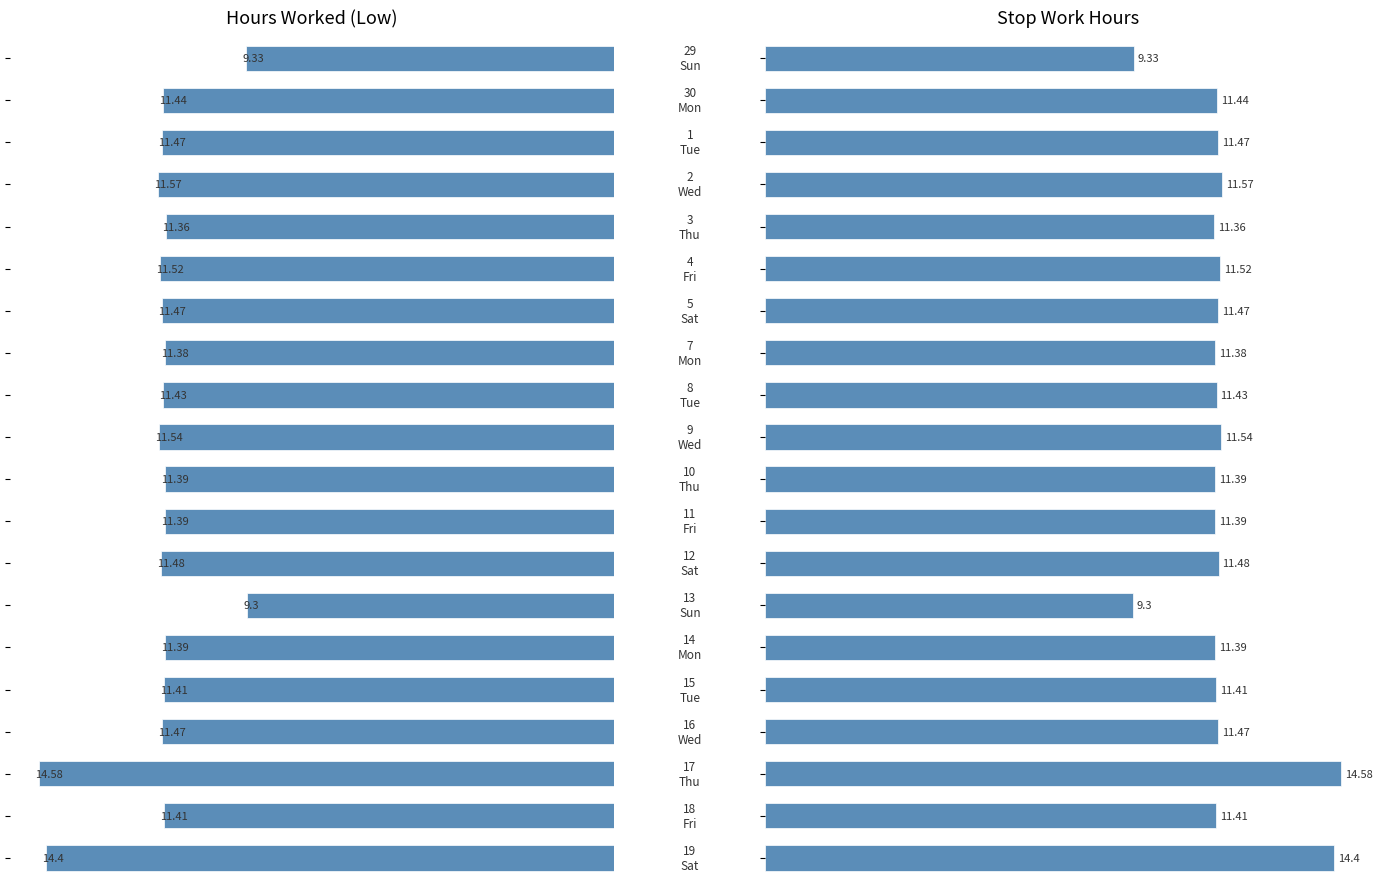

Which category has the highest value across all series?

17